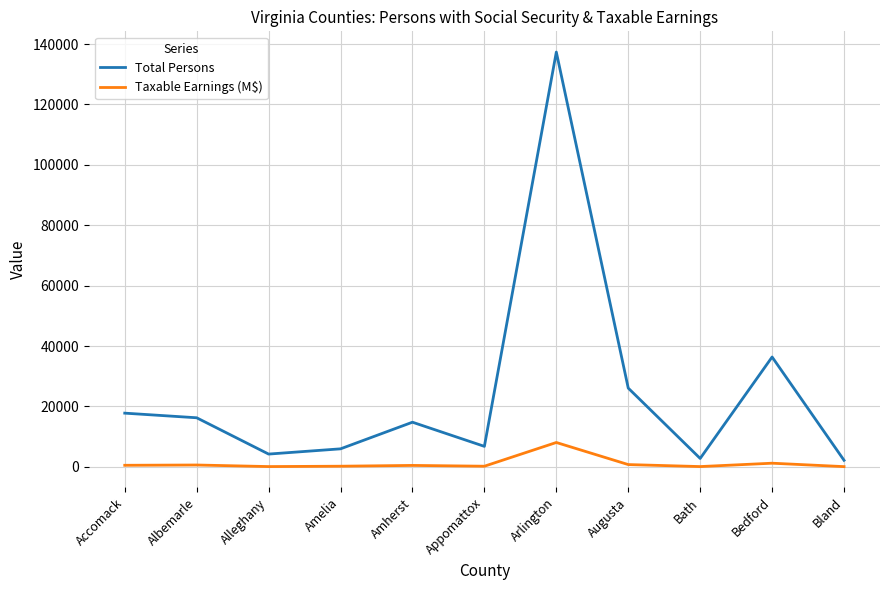

Rank the series by their average value, from highest to lowest.

Total Persons, Taxable Earnings (M$)